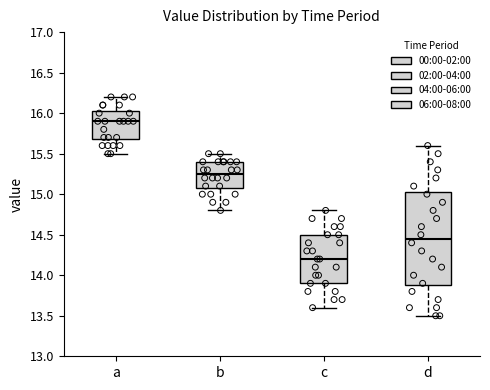

Which box has the highest median line?

a